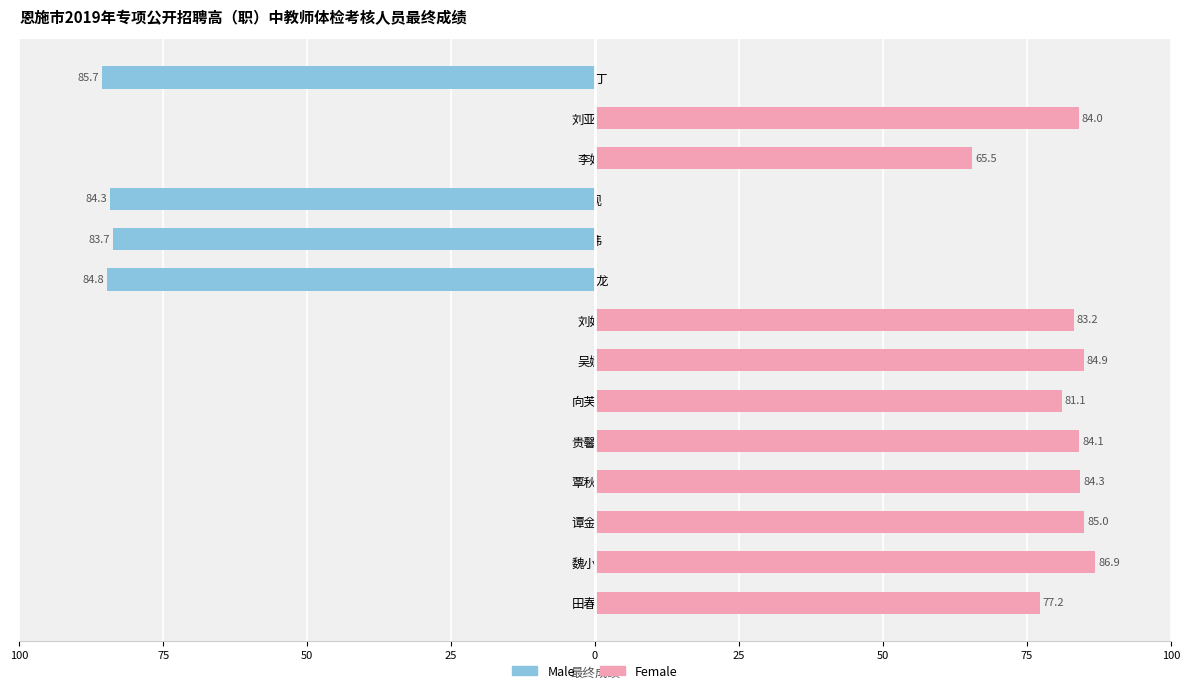

Is the value of Male at 常玉丁 greater than the value of Female at 刘娟?

No